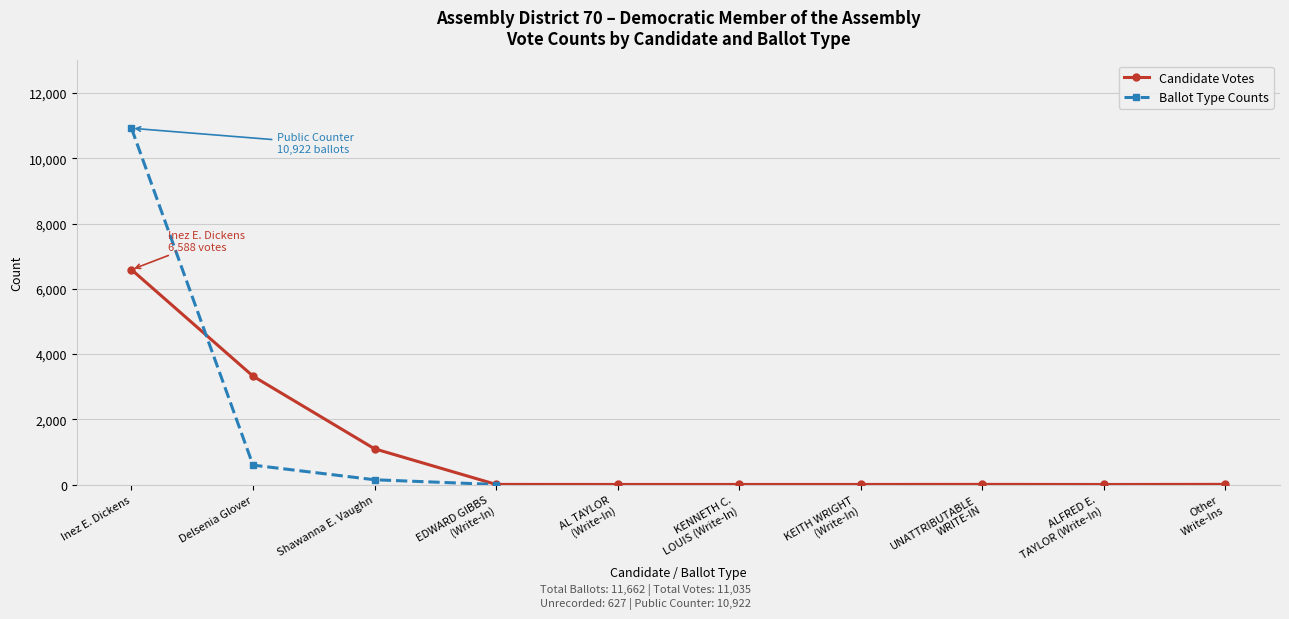

What is the maximum value for Delsenia Glover?

3322